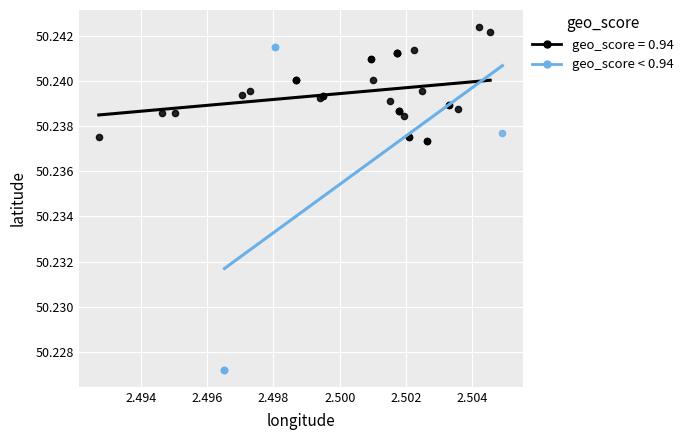

Which series reaches the minimum Y coordinate?

geo_score < 0.94